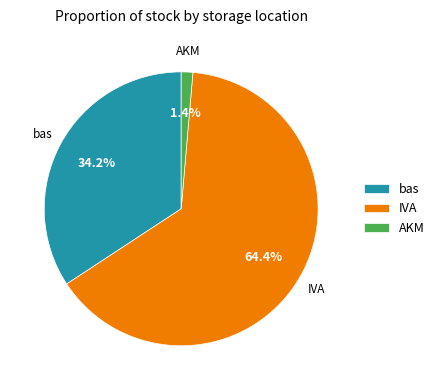

How many segments does this pie chart have?

3